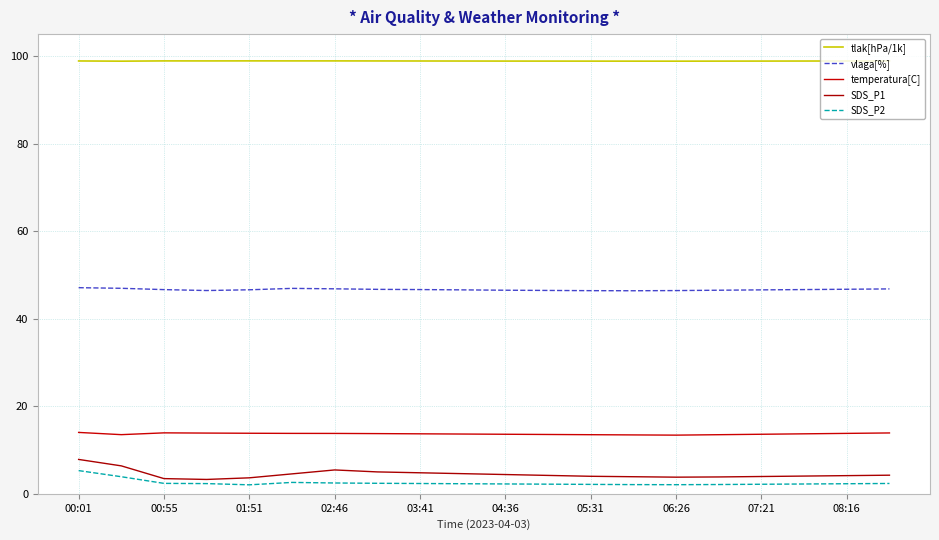

What is the value of the tlak[hPa/1k] point at the 15th from the left?

98.8